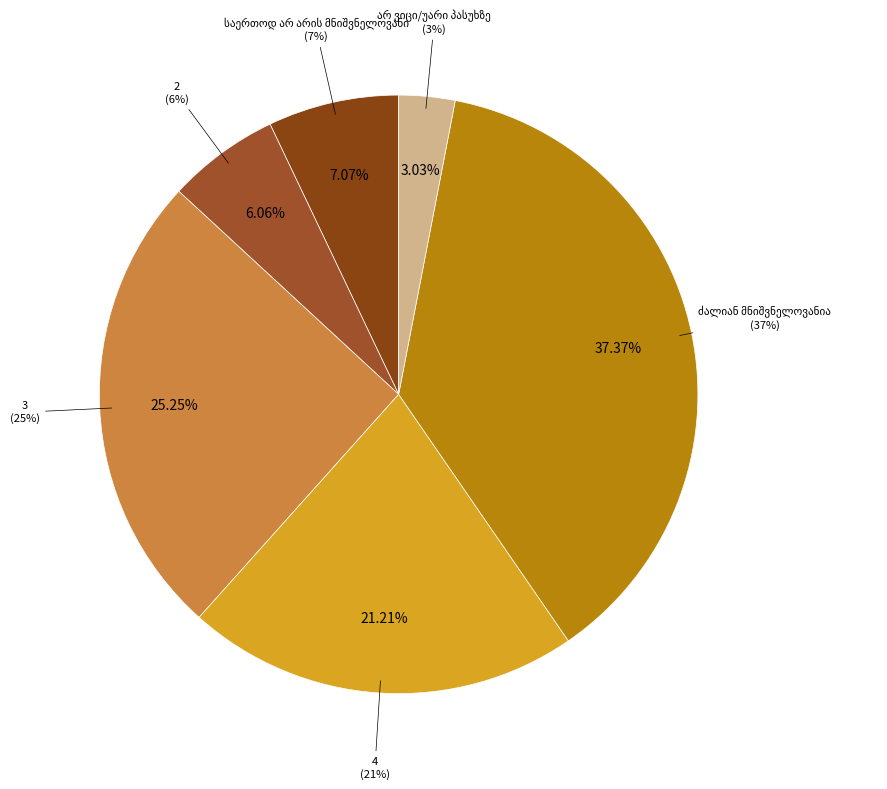

Is it true that არ ვიცი/უარი პასუხზე is 3% of the pie?

True